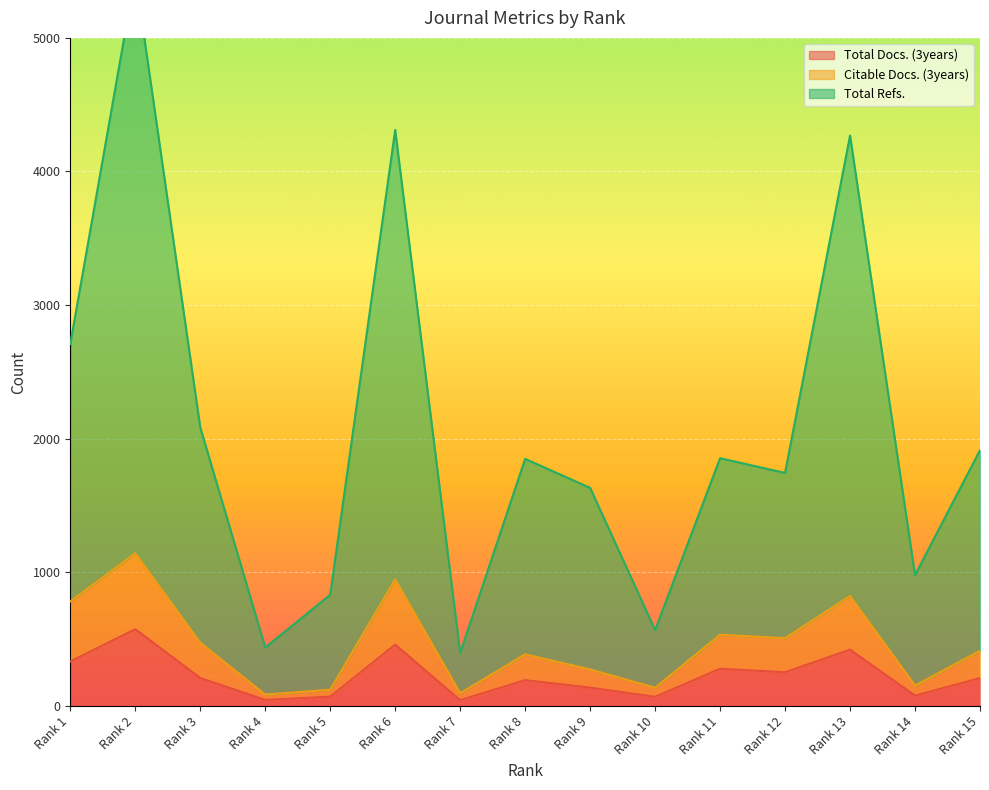

At which label does Total Refs. reach its minimum?

Rank 7